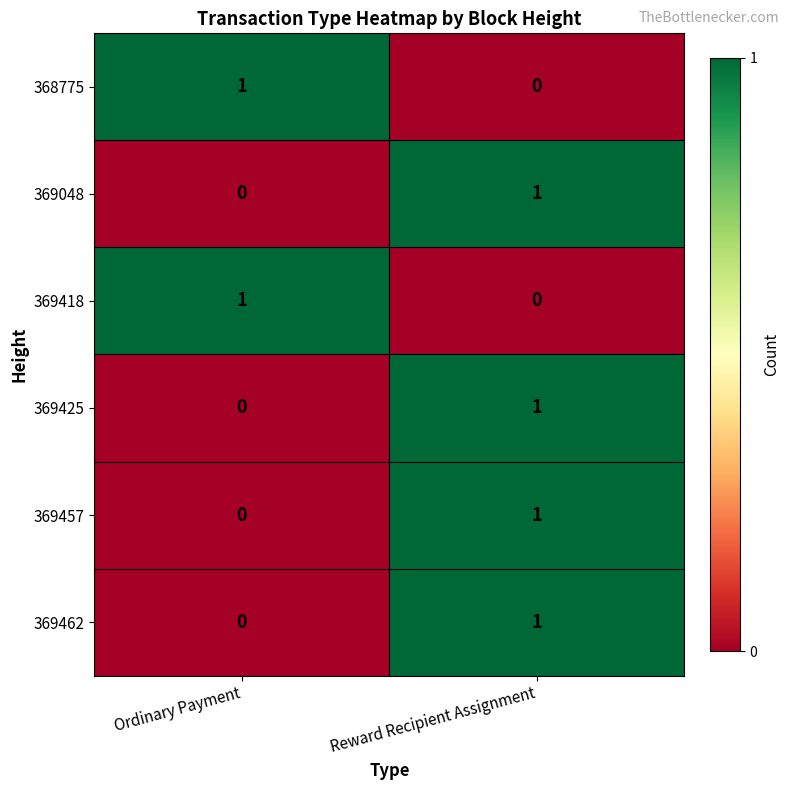

The 369425 series shows 0 at Ordinary Payment. True or false?

True